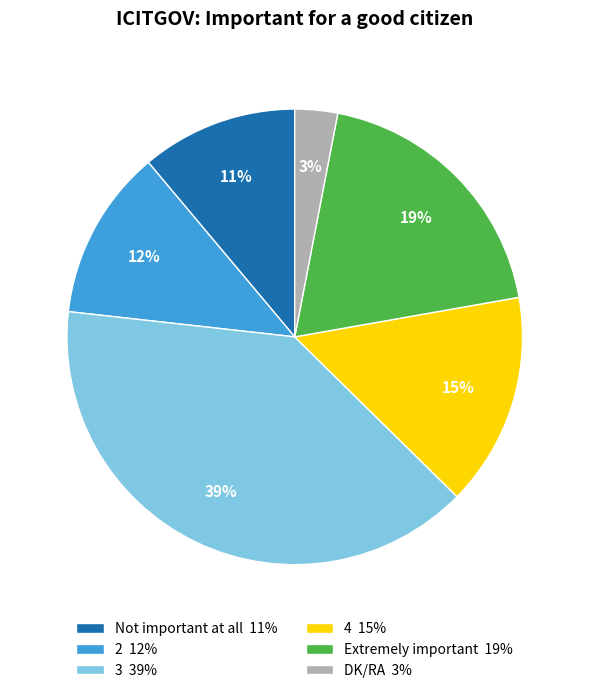

To the nearest percent, what is the difference between the Not important at all and Extremely important slice percentages?

8%